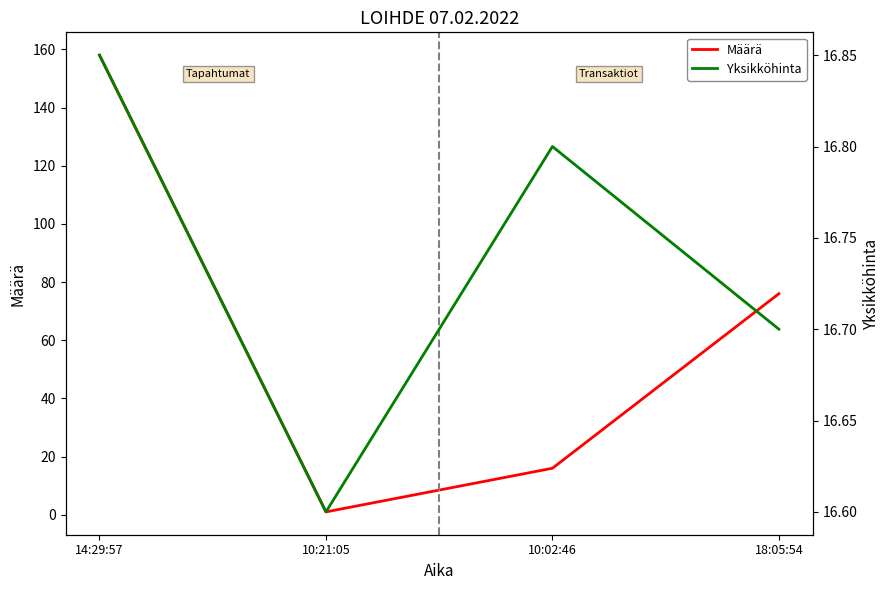

How many Yksikköhinta values are between 16 and 17?

4